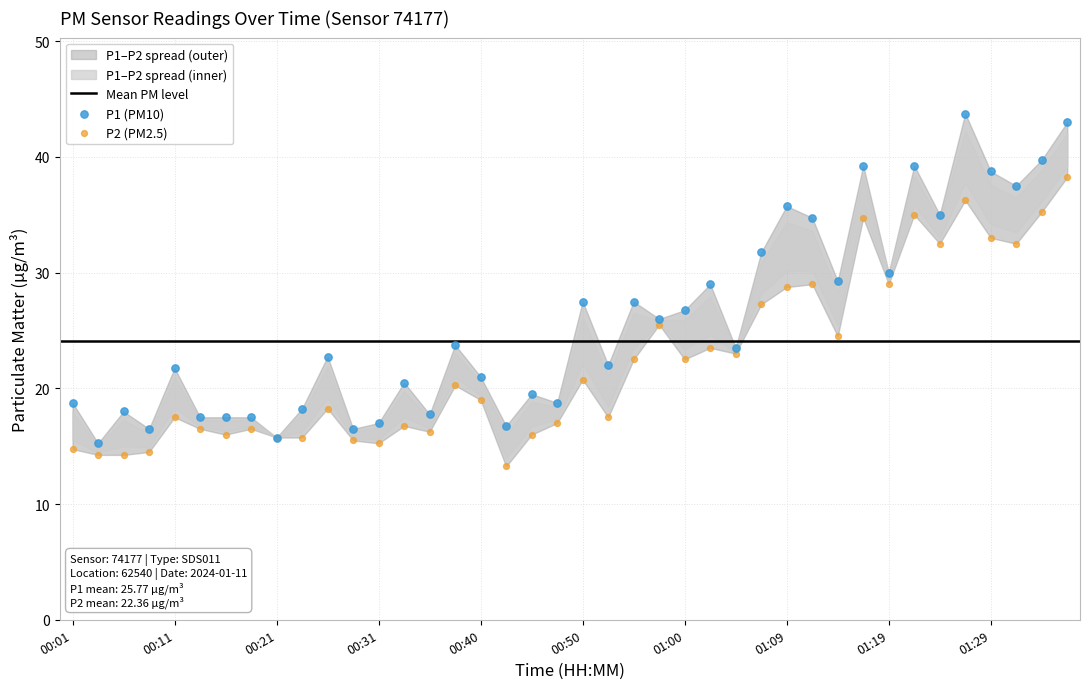

Which series reaches the minimum Y coordinate?

P2 (PM2.5)